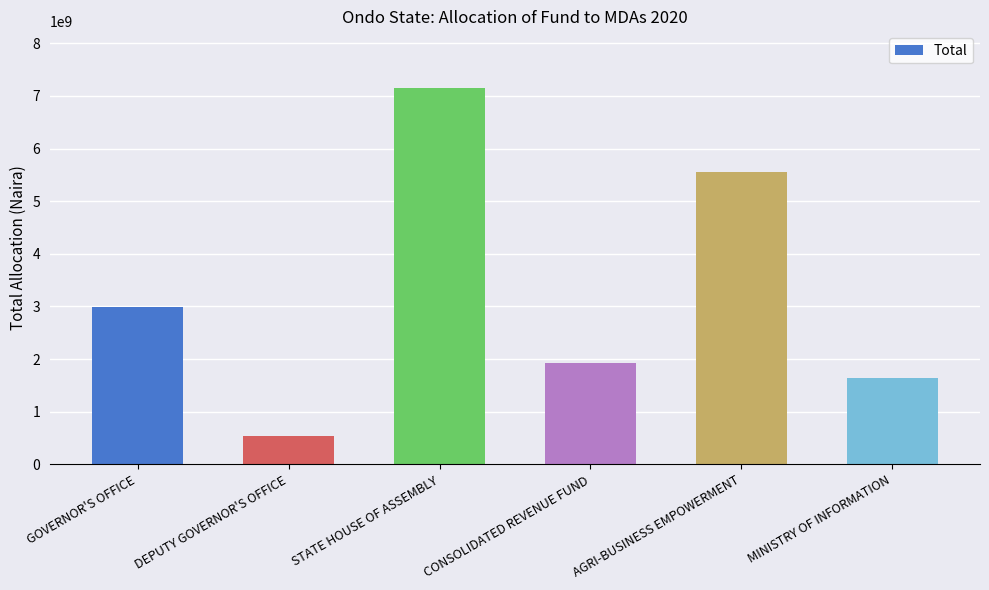

At which label does the data first exceed 2992769822?

GOVERNOR'S OFFICE